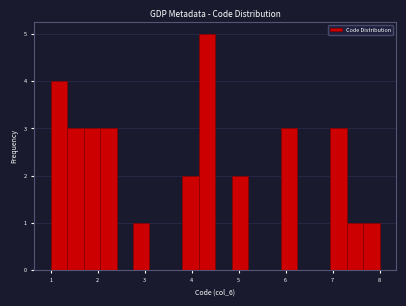

Around what value on the x-axis is the tallest bar? Give the approximate position of its centre, as read against the axis.

4.3